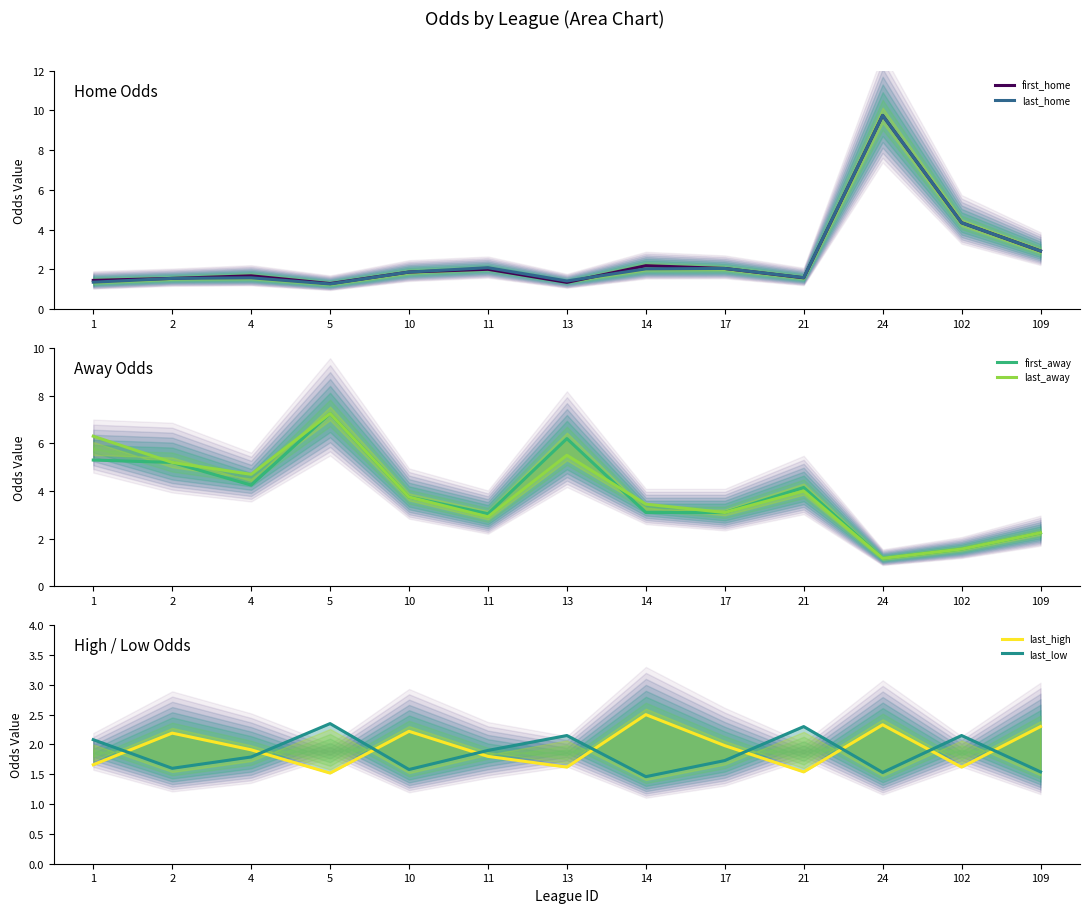

Which category has the lowest value in the first_home series?

5